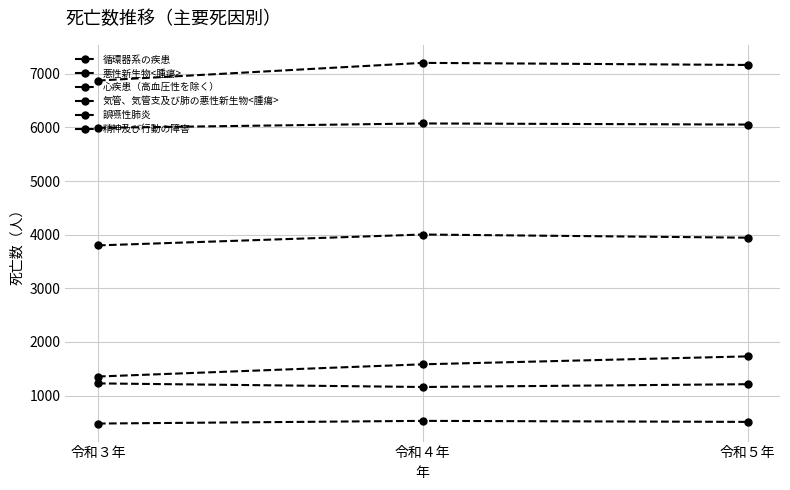

Reading left to right, list all the values displayed in this chart.

循環器系の疾患: 令和３年=6875	令和４年=7205	令和５年=7166
悪性新生物<腫瘍>: 令和３年=5993	令和４年=6075	令和５年=6054
心疾患（高血圧性を除く）: 令和３年=3800	令和４年=4003	令和５年=3944
気管、気管支及び肺の悪性新生物<腫瘍>: 令和３年=1226	令和４年=1159	令和５年=1211
誤嚥性肺炎: 令和３年=1354	令和４年=1582	令和５年=1730
精神及び行動の障害: 令和３年=477	令和４年=527	令和５年=508